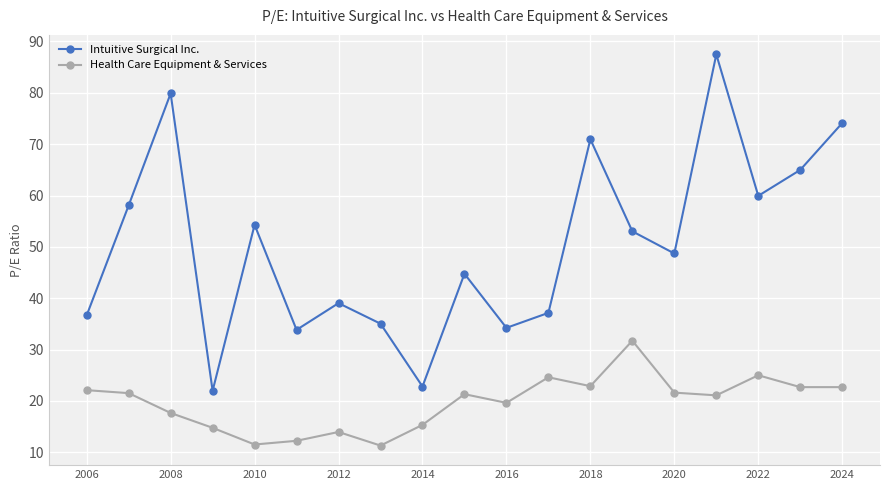

What is the value of the Intuitive Surgical Inc. point at the 17th from the left?

59.9